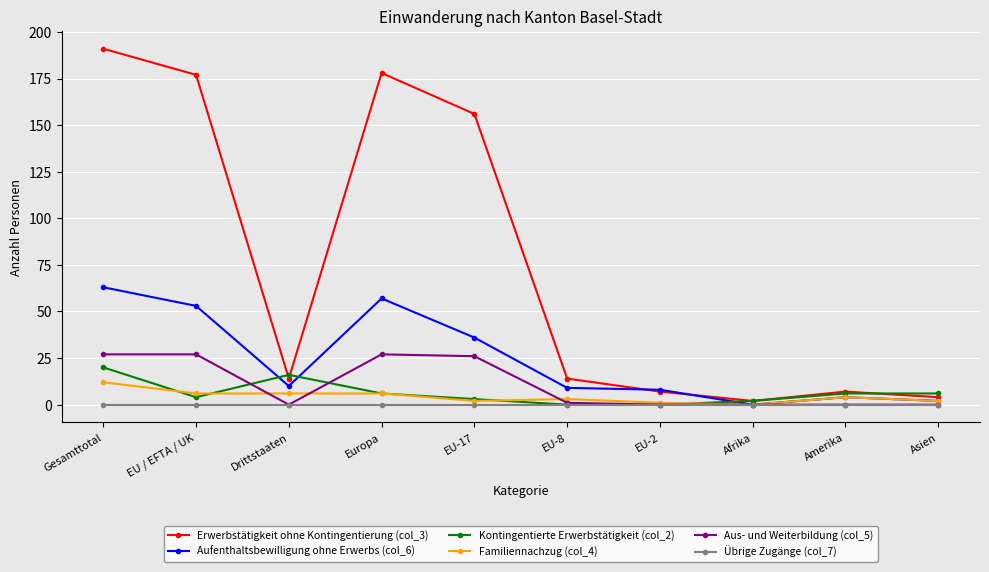

The value of Aufenthaltsbewilligung ohne Erwerbs (col_6) at EU / EFTA / UK is 53. True or false?

True